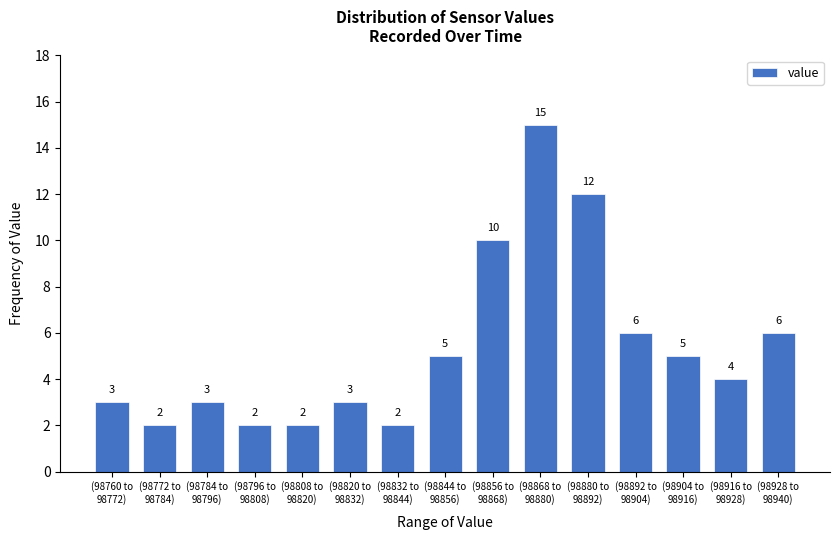

Reading left to right, transcribe all the data shown in this chart.

3	2	3	2	2	3	2	5	10	15	12	6	5	4	6